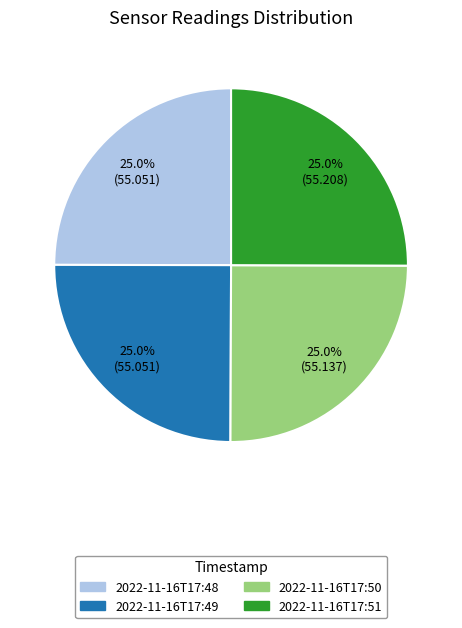

Combined, what portion of the pie is 2022-11-16T17:49 and 2022-11-16T17:51?

50.0%